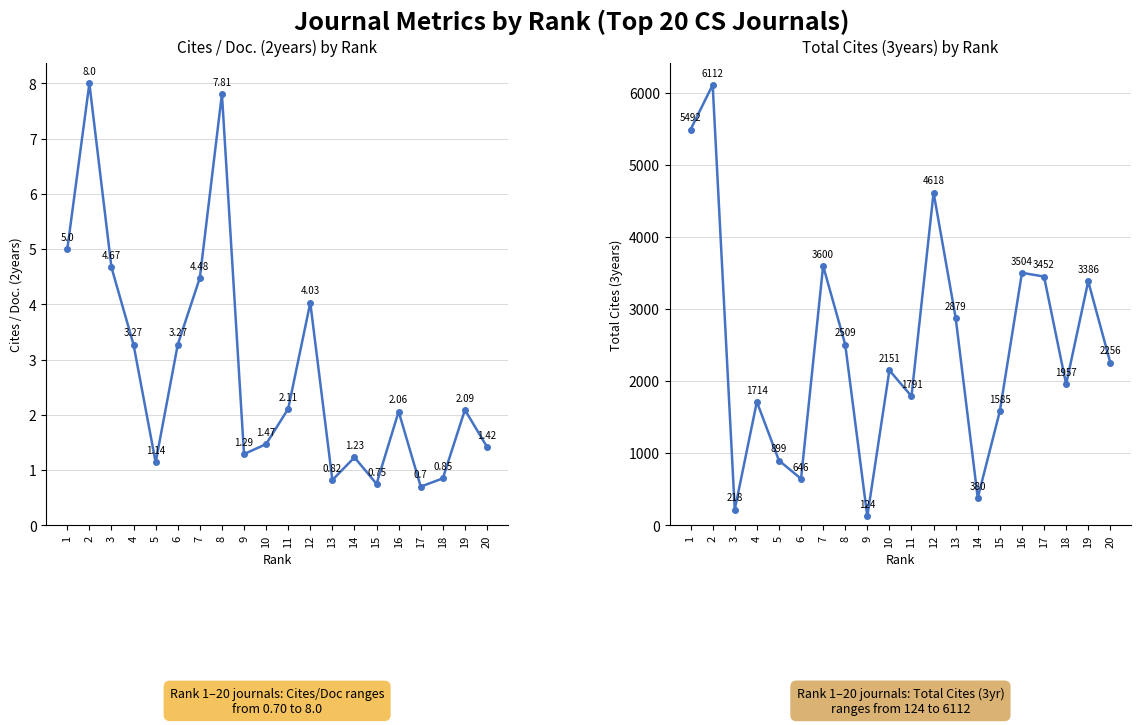

Reading left to right, transcribe all the data shown in this chart.

Cites / Doc. (2years): 1=5.0	2=8.0	3=4.7	4=3.3	5=1.1	6=3.3	7=4.5	8=7.8	9=1.3	10=1.5	11=2.1	12=4.0	13=0.8	14=1.2	15=0.8	16=2.1	17=0.7	18=0.8	19=2.1	20=1.4
Total Cites (3years): 1=5492.0	2=6112.0	3=218.0	4=1714.0	5=899.0	6=646.0	7=3600.0	8=2509.0	9=124.0	10=2151.0	11=1791.0	12=4618.0	13=2879.0	14=380.0	15=1585.0	16=3504.0	17=3452.0	18=1957.0	19=3386.0	20=2256.0